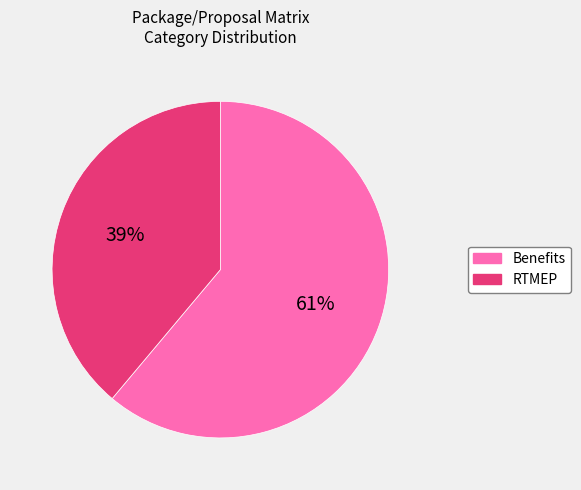

Rank the categories by value from lowest to highest.

RTMEP, Benefits